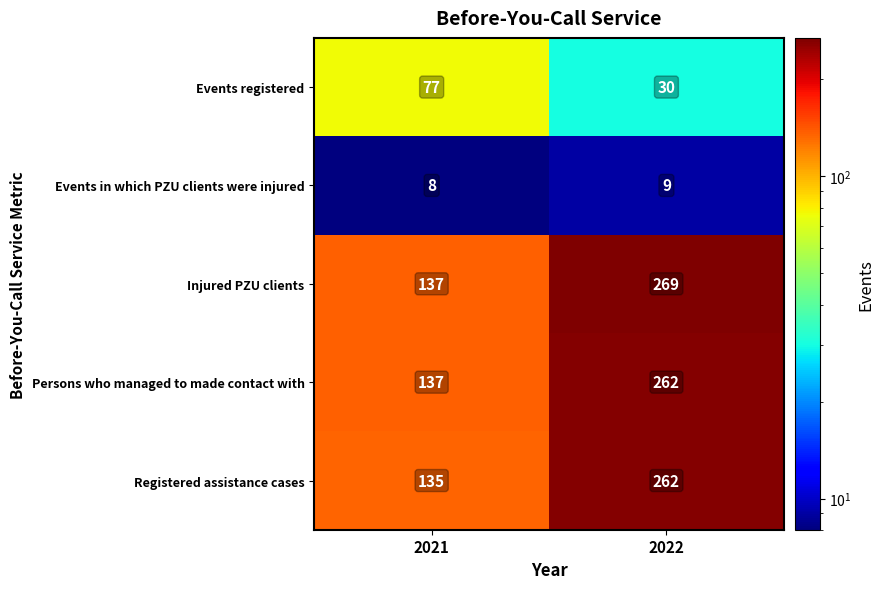

What is the maximum value shown in the chart?

269